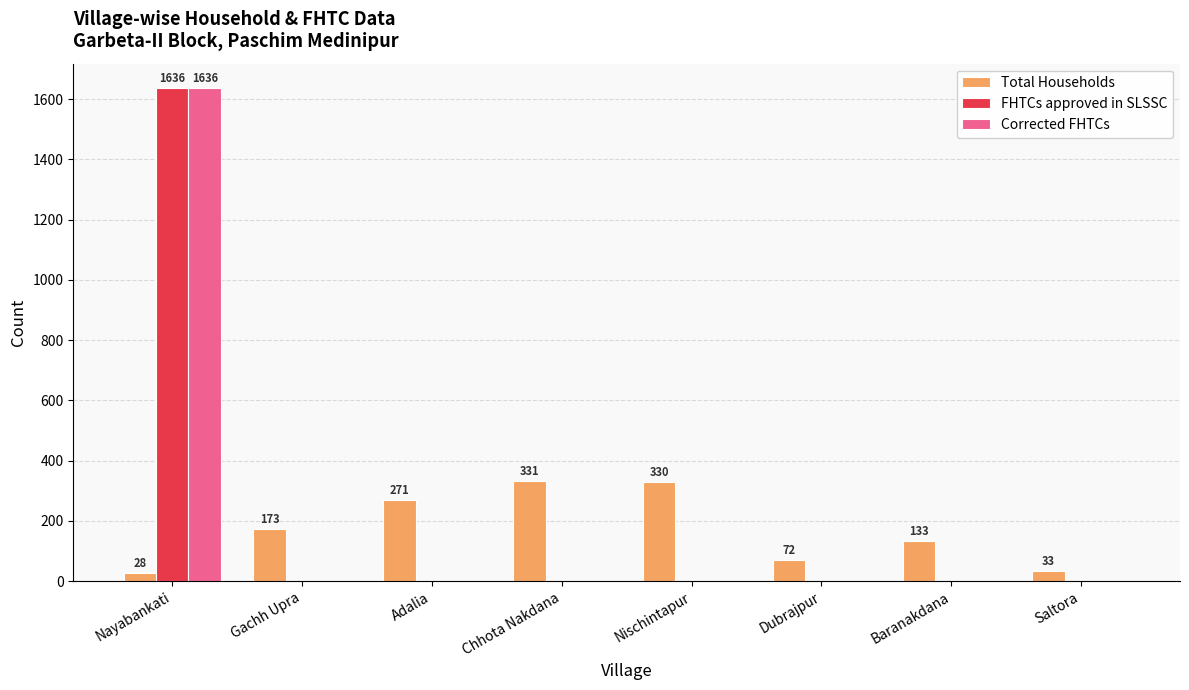

Is it true that FHTCs approved in SLSSC equals 0 at Nischintapur?

True